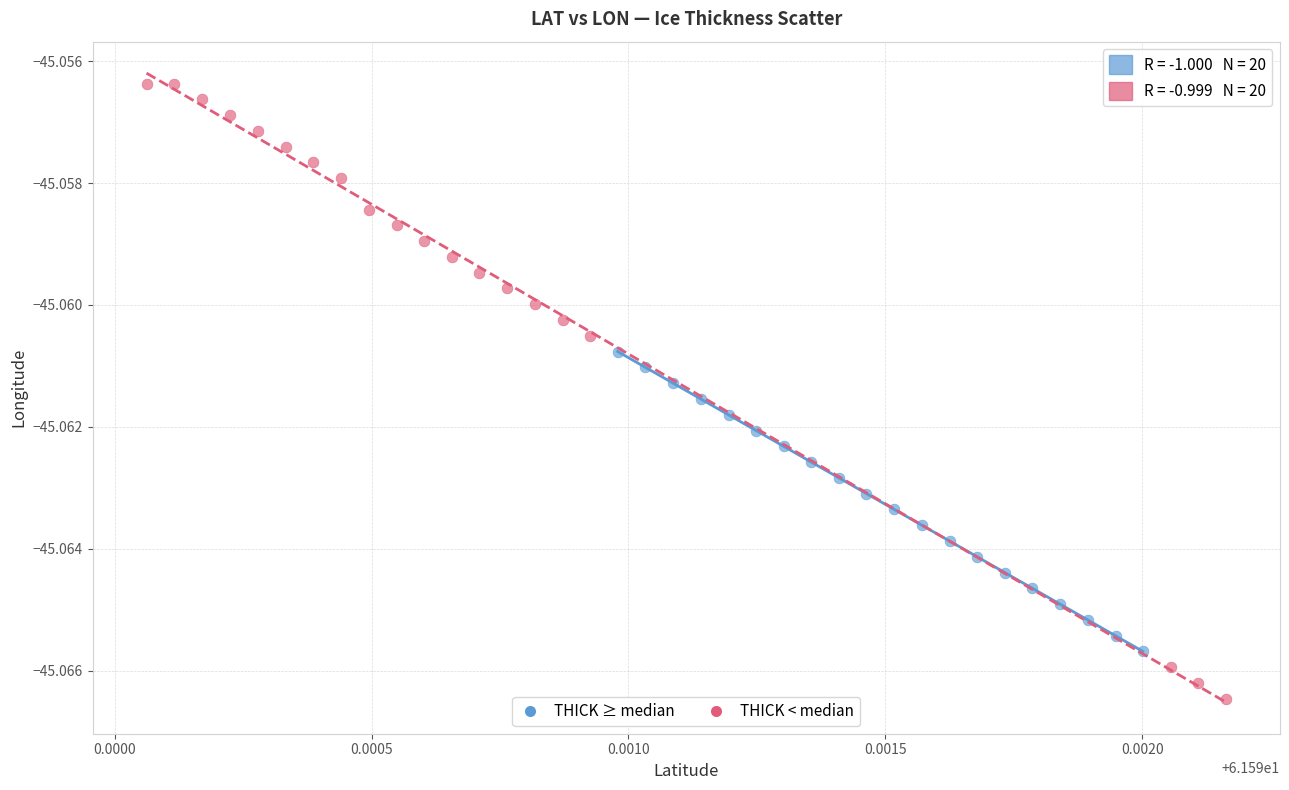

Which series reaches the maximum Y coordinate?

THICK < median